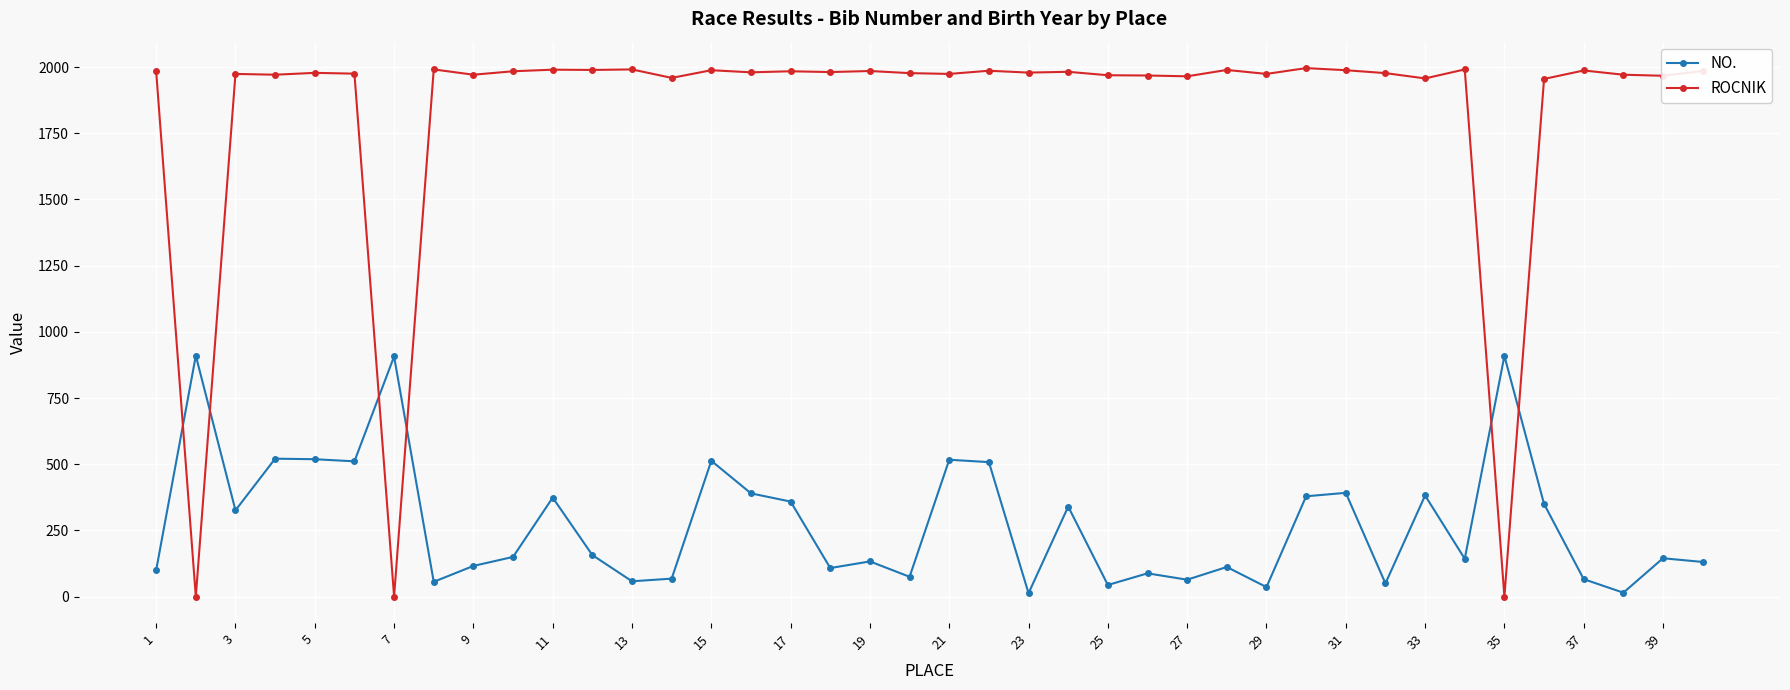

Rank the series by their maximum value, from highest to lowest.

ROCNIK, NO.